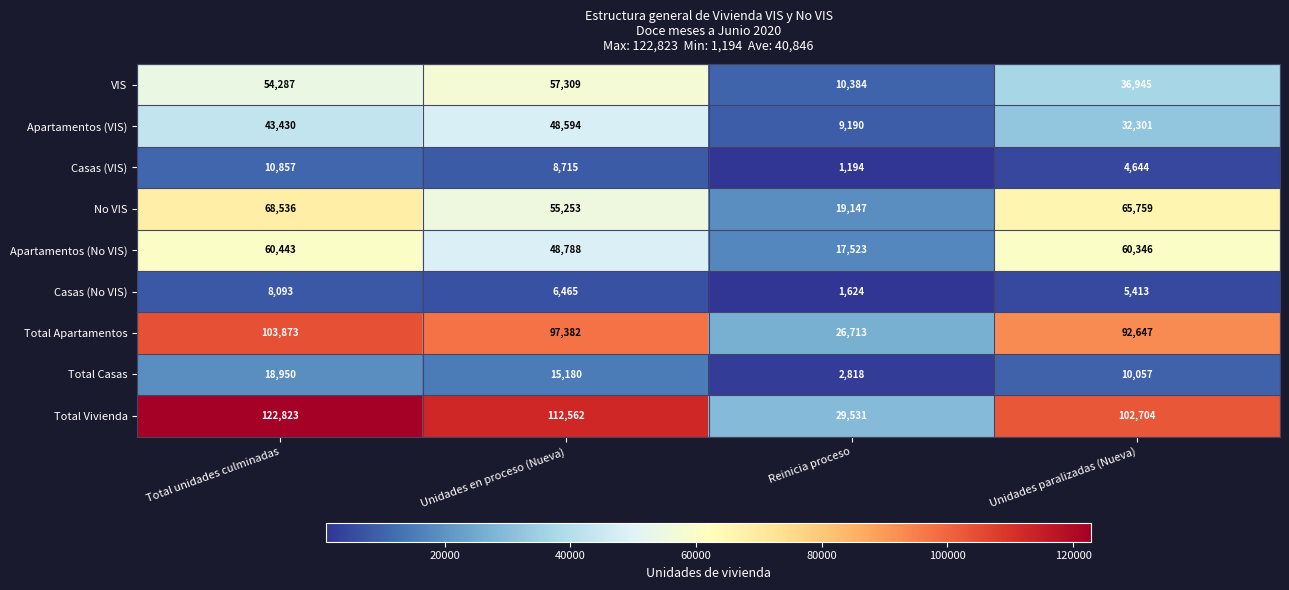

Where is Casas (No VIS) nearest to the value 4858?

Unidades paralizadas (Nueva)